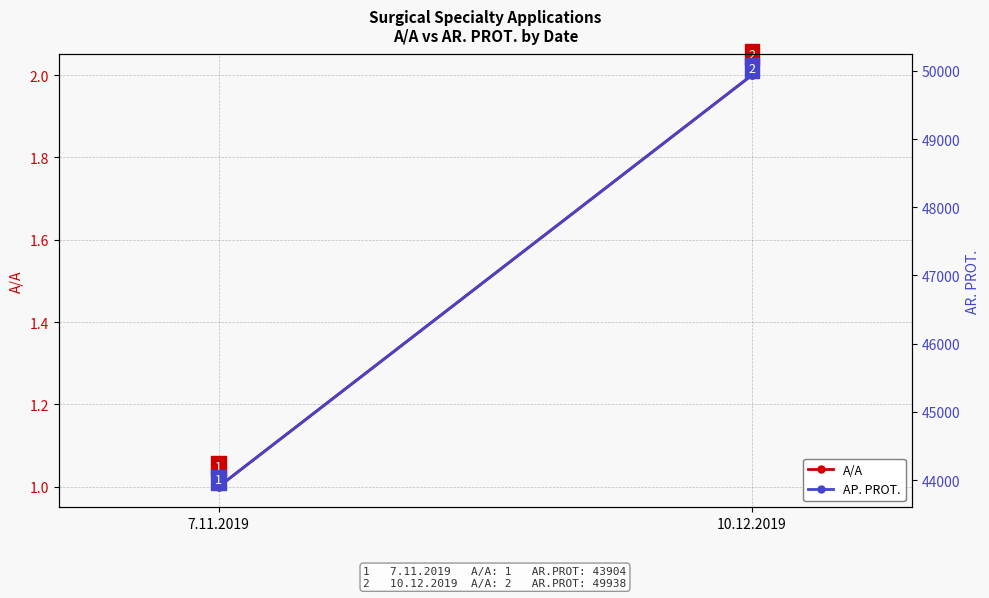

What is the highest value of the A/A series?

2